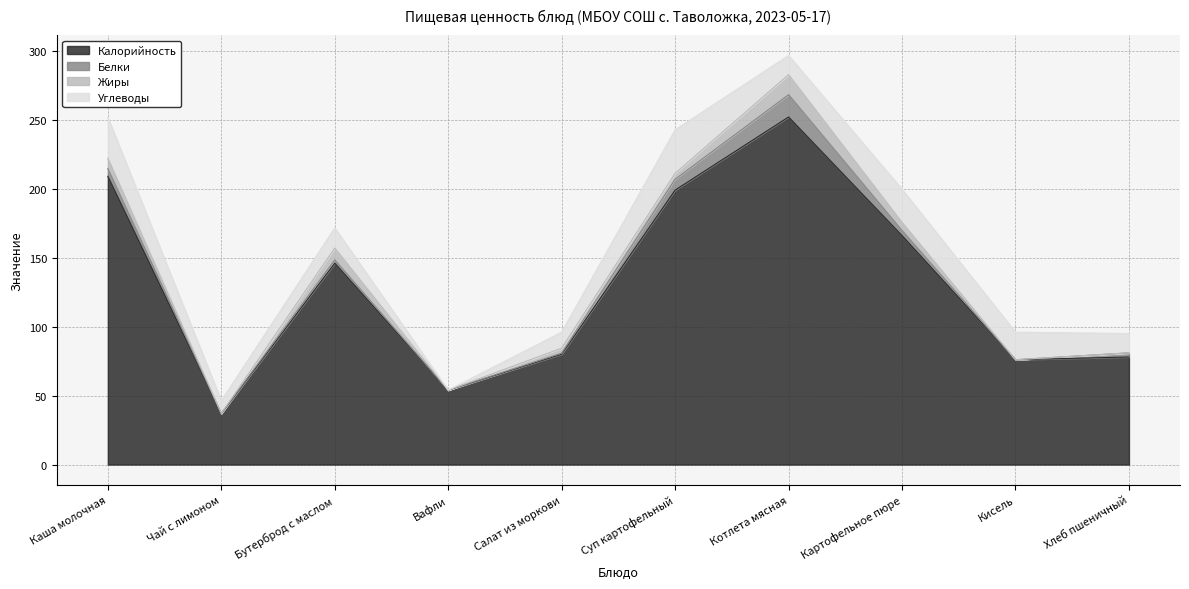

Which category has the highest value across all series?

Котлета мясная